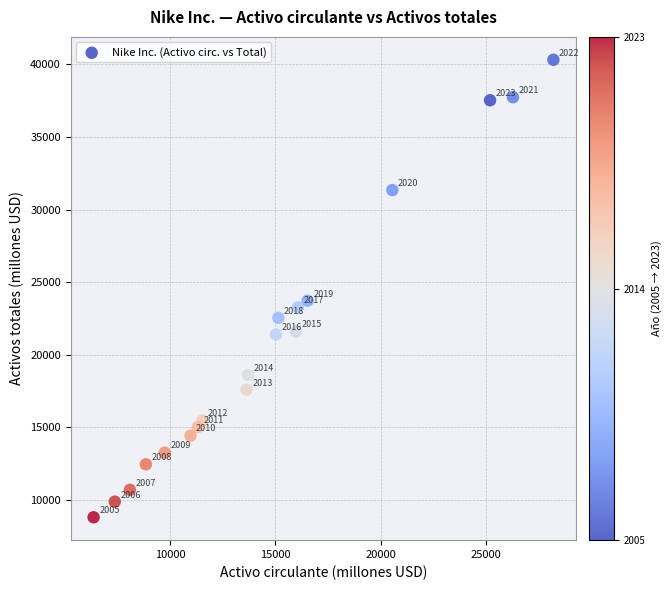

What is the range of X values (max minus min)?

21862